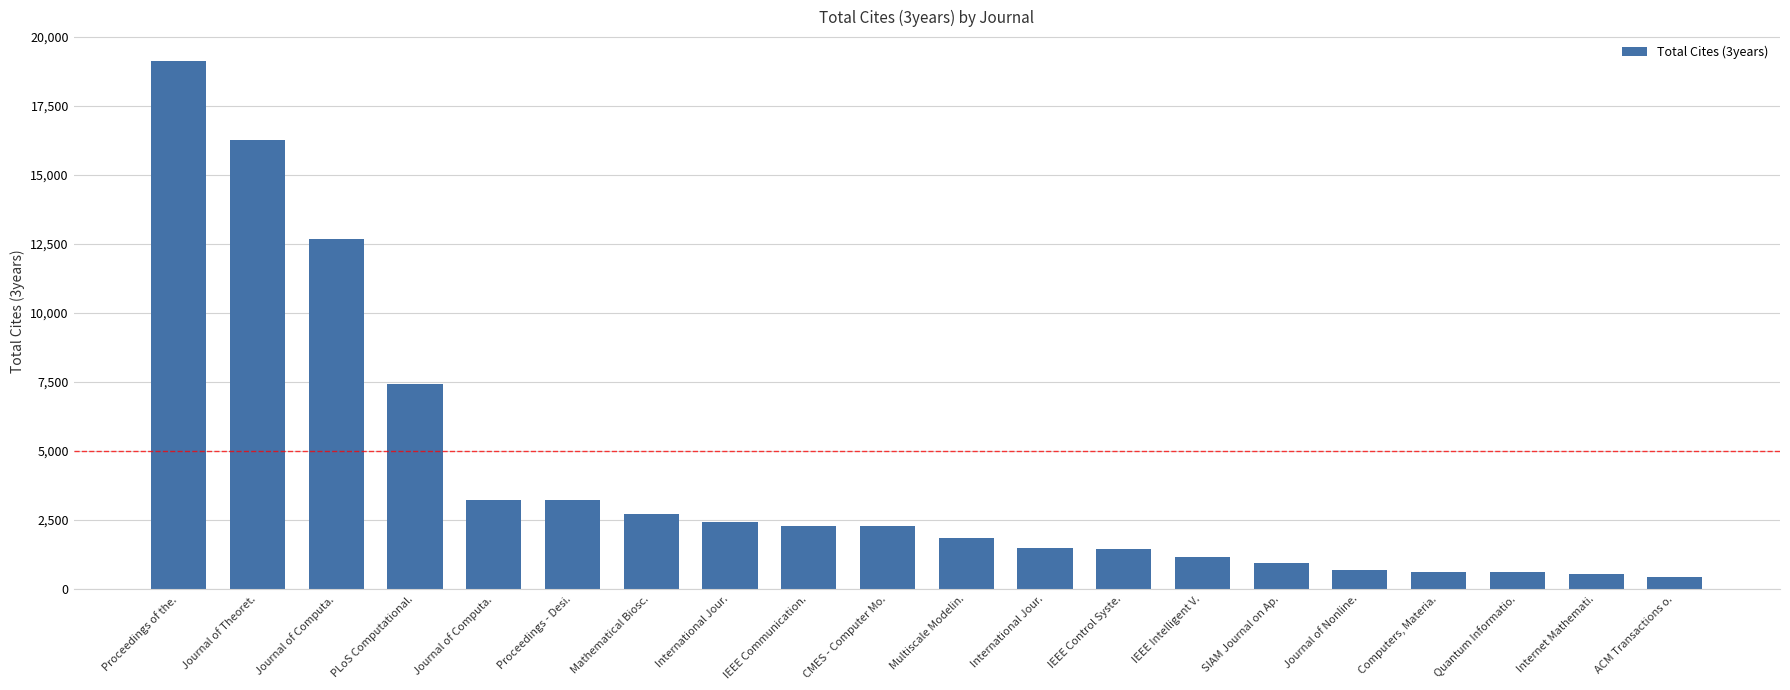

Are the bars horizontal?

No